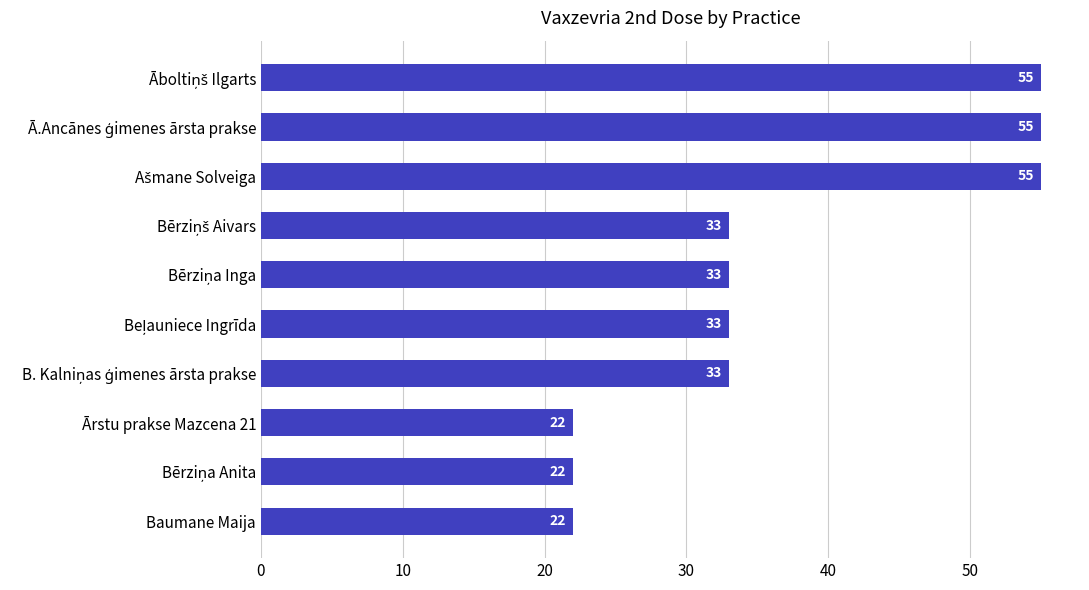

What is the sum of all values?

363